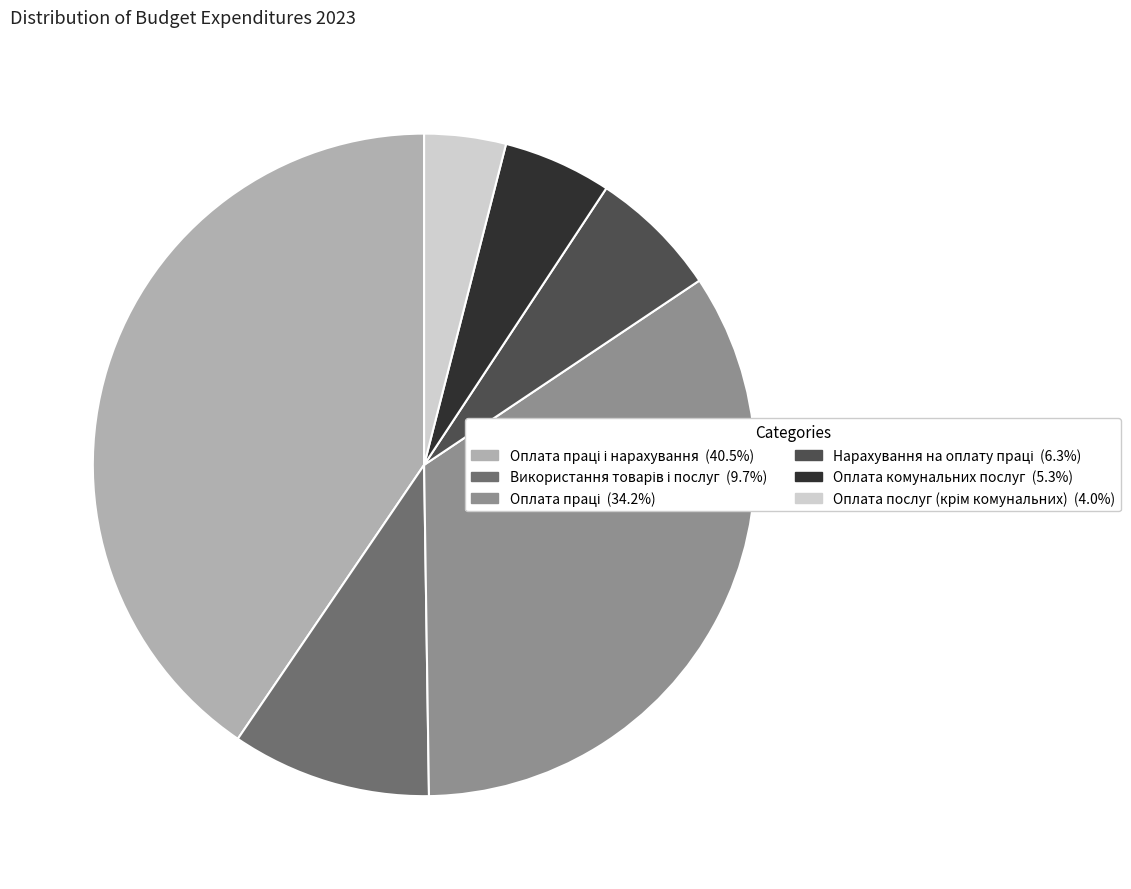

Count the number of slices in the pie.

6